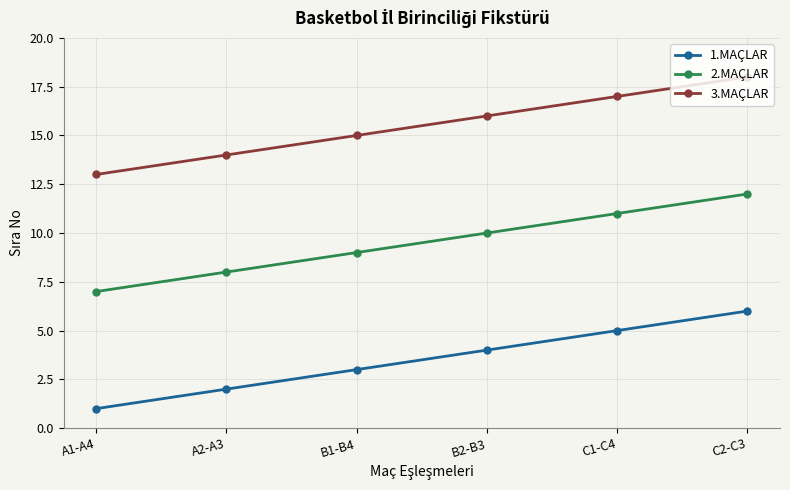

What is the value of the 3.MAÇLAR point at the 3rd from the left?

15